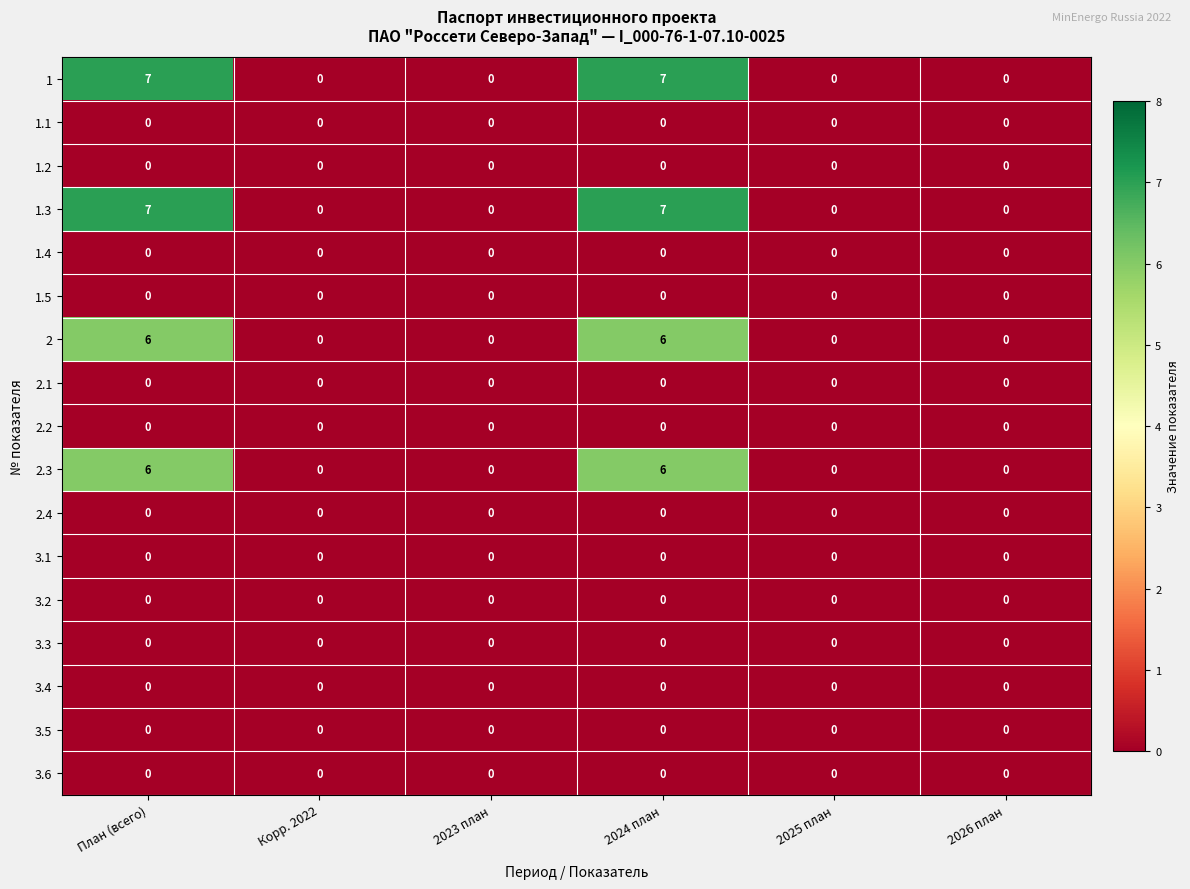

What is the difference between the highest and lowest values at План (всего)?

7